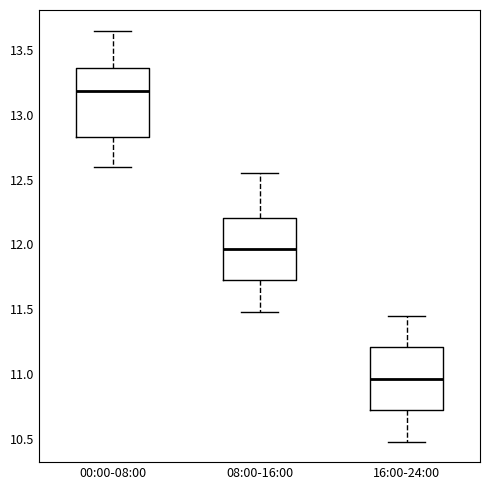

Which box has the lowest median line?

16:00-24:00